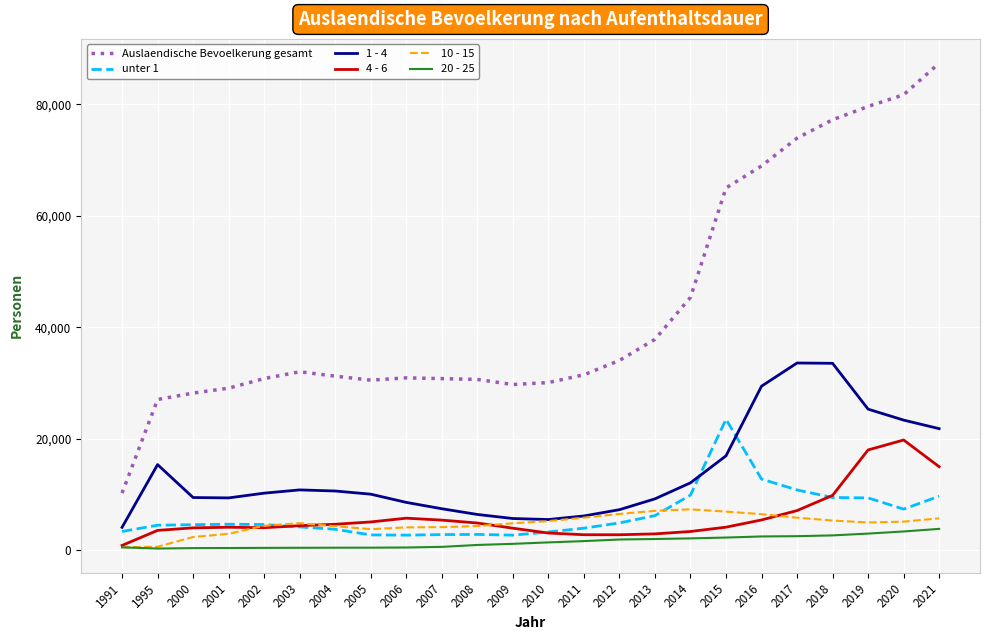

Rank the series by their maximum value, from highest to lowest.

Auslaendische Bevoelkerung gesamt, 1 - 4, unter 1, 4 - 6, 10 - 15, 20 - 25